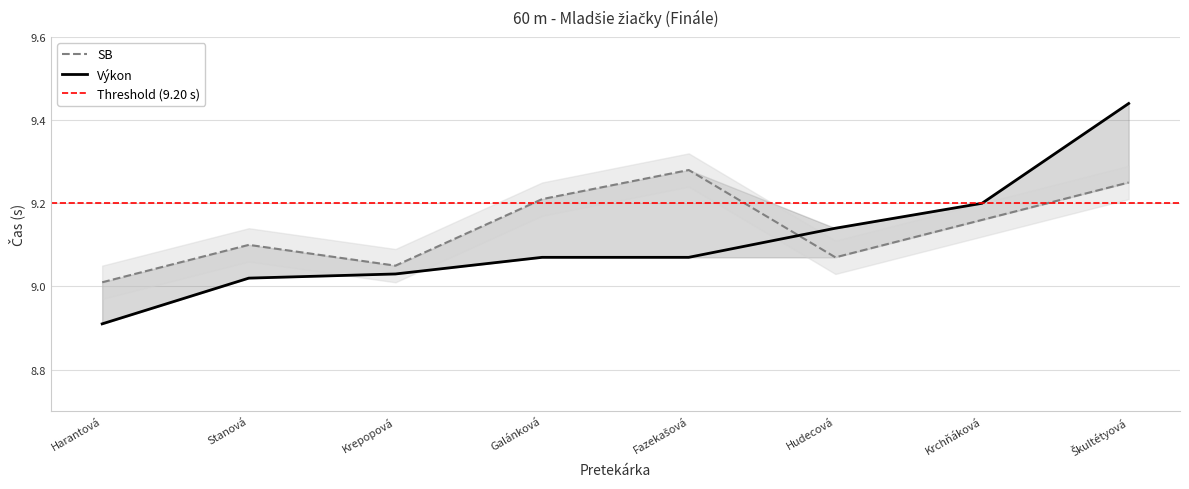

What is the spread (max minus min) of values at Galánková?

0.1